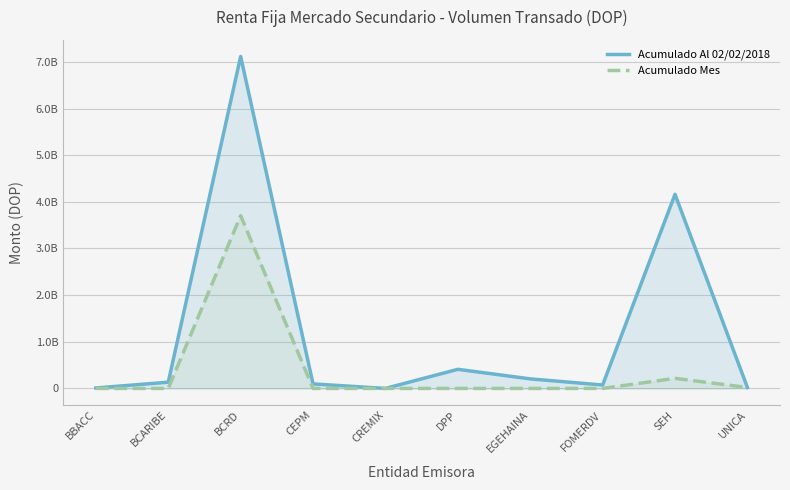

What is the label of the 10th point from the left?

UNICA